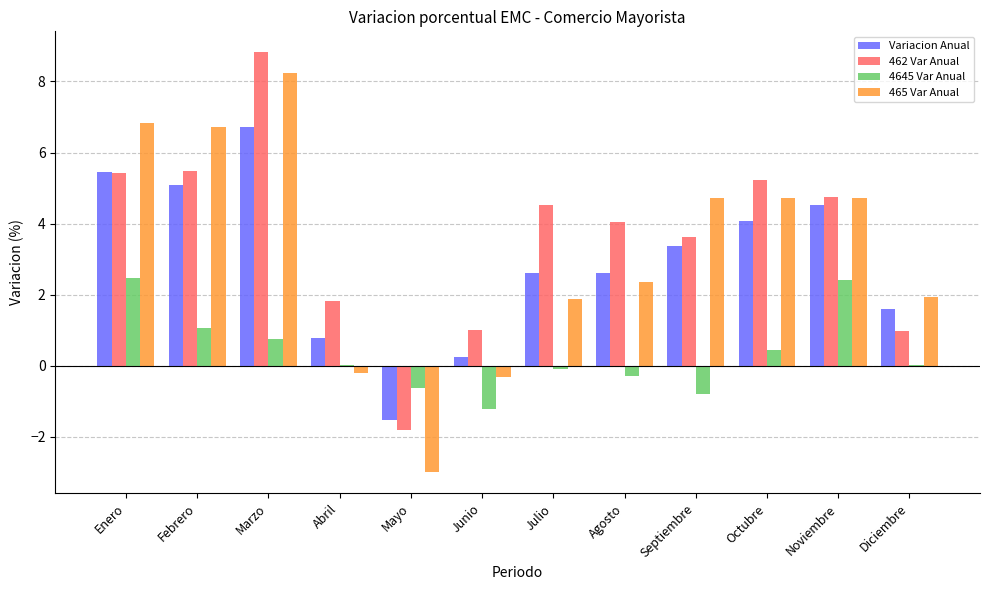

How many data points does each series have?

12